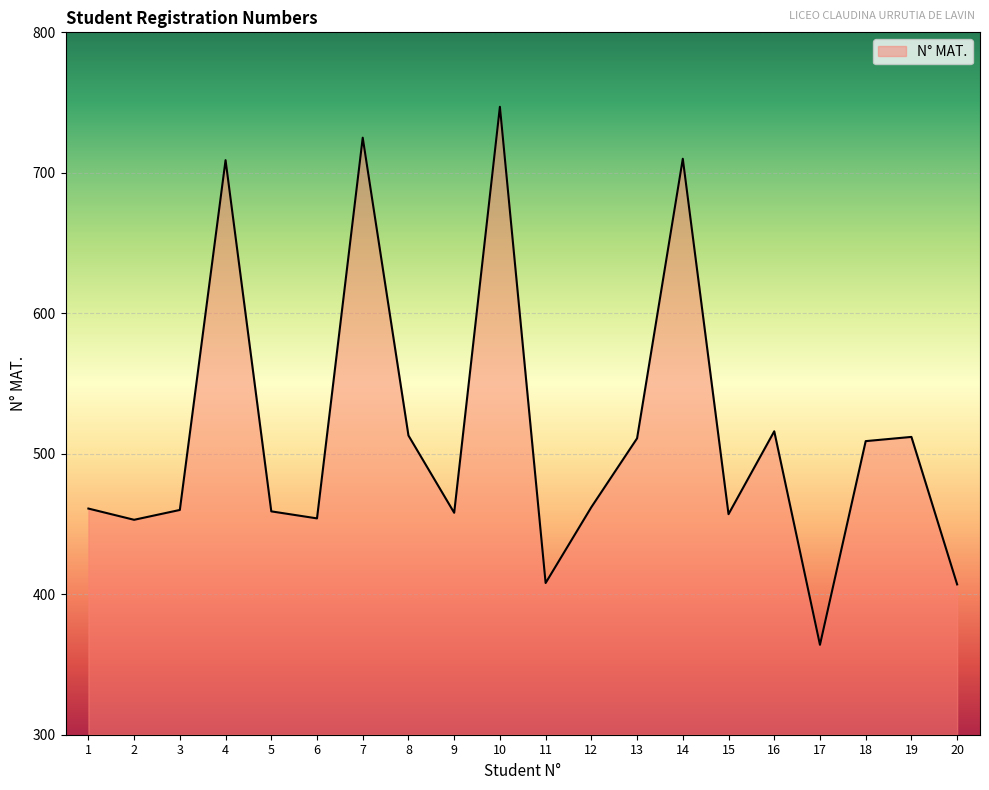

How many categories are shown in the chart?

20